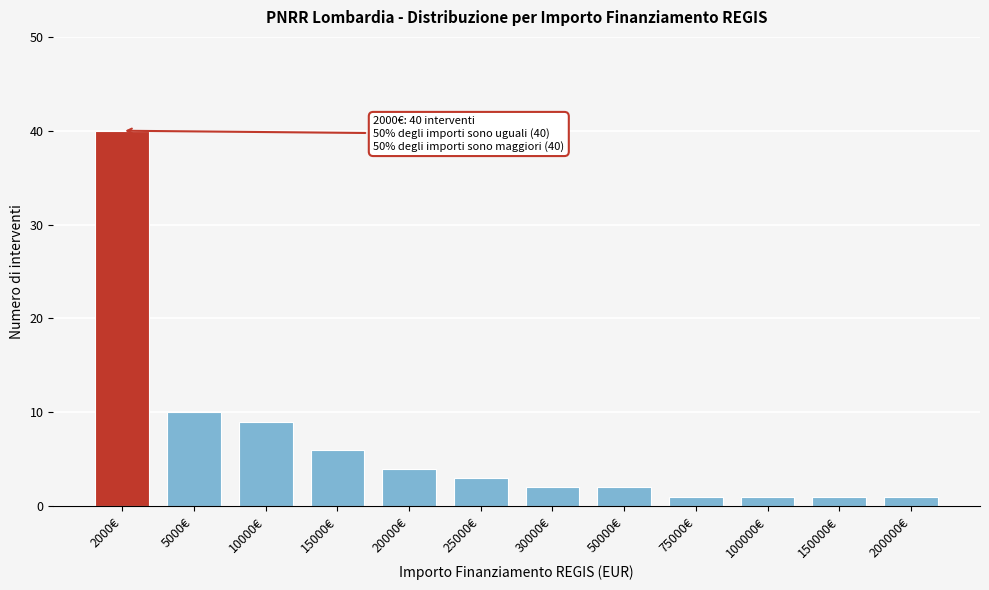

Reading left to right, extract all data points from this chart.

40	10	9	6	4	3	2	2	1	1	1	1